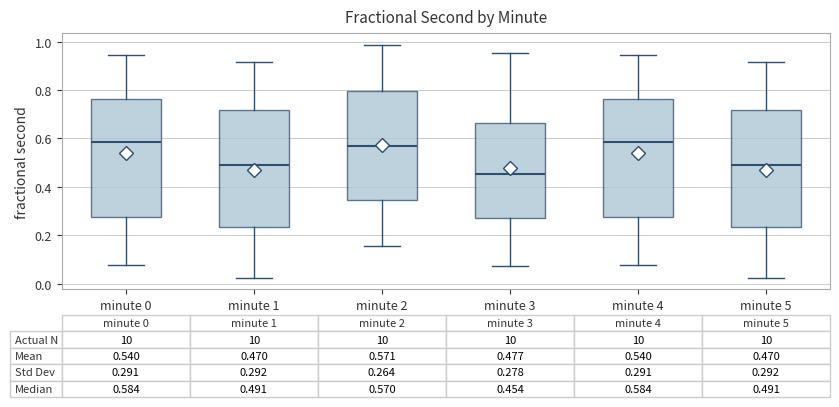

Which box's median line is the lowest?

minute 3